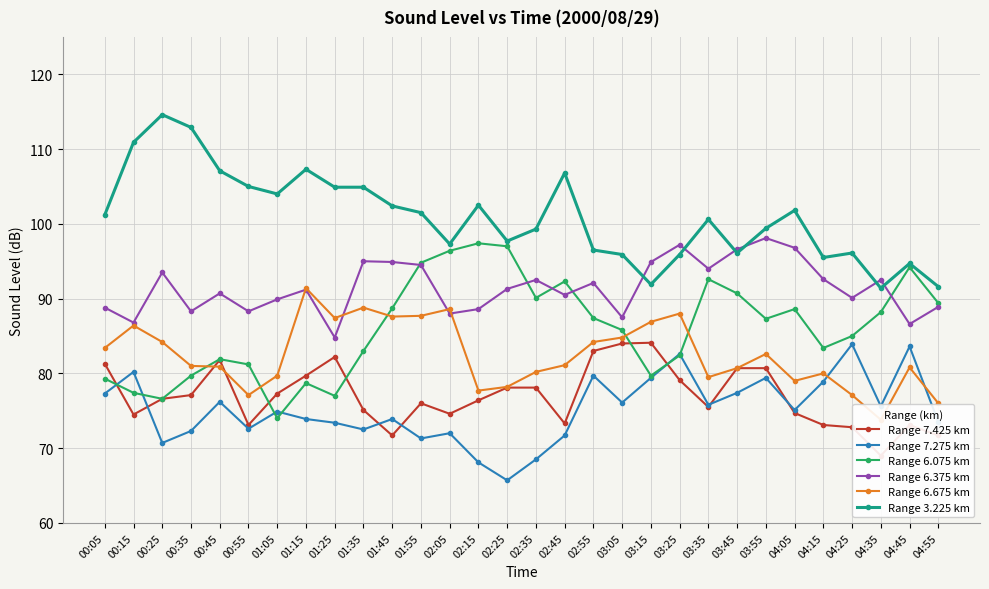

Which series has the largest range (max minus min)?

Range 6.075 km